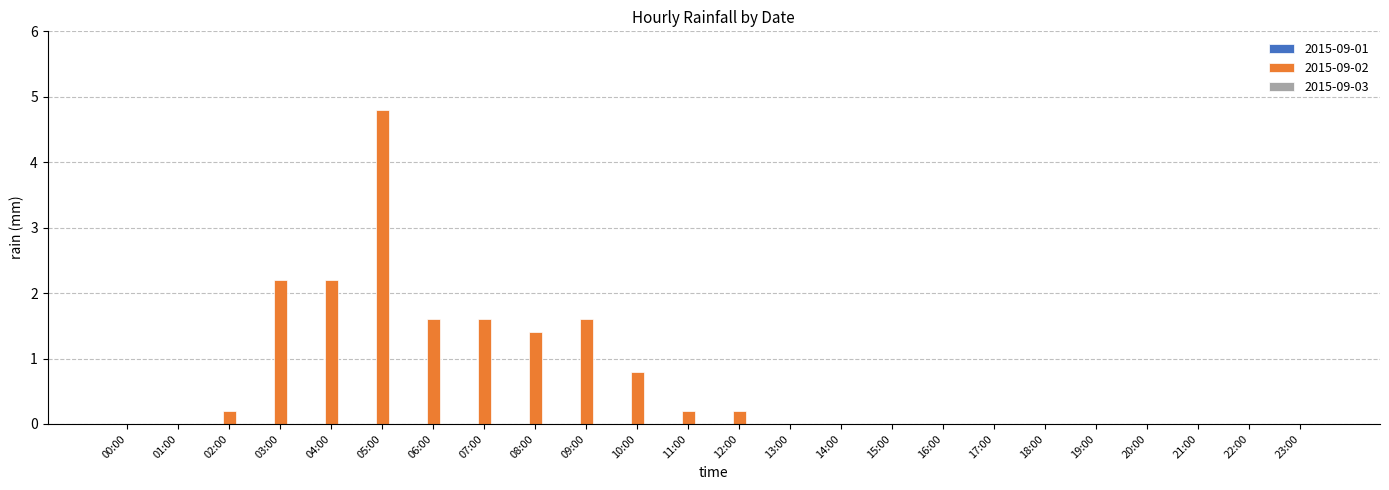

Are the bars horizontal?

No